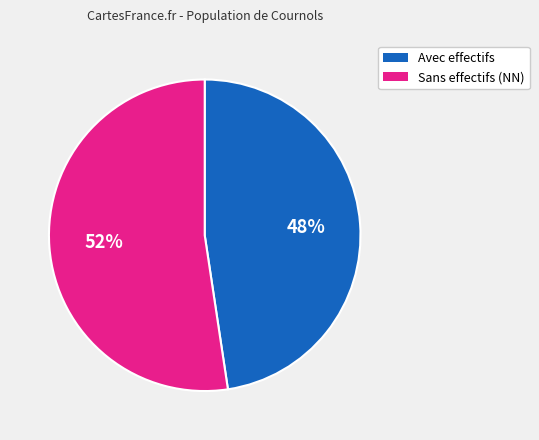

Is there any slice that represents more than half of the pie?

Yes